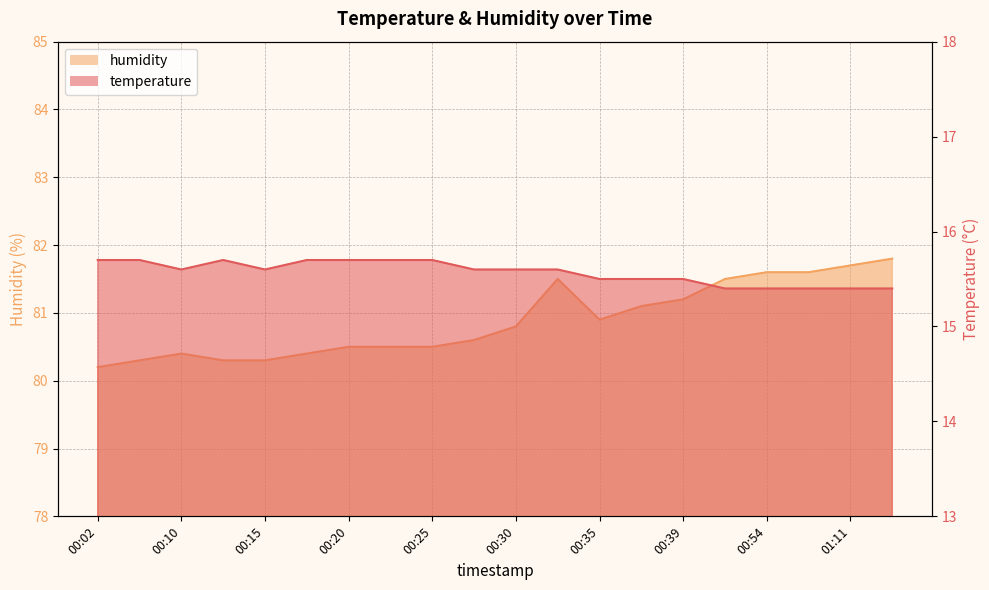

What are all the series names shown in the legend?

temperature, humidity